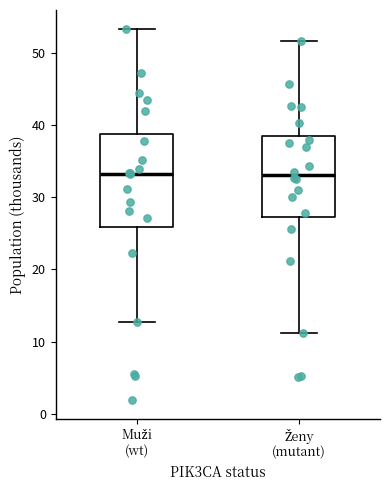

Reading left to right, transcribe this box plot: for each box, give where its median line is, the range the box spans, and where its two whiskers end, as read against the y-axis. The values are not printed on the chart, so give them approximately, as read against the axis.

Muži (wt): median 33, box 26 to 39, whiskers 13 to 53
Ženy (mutant): median 33, box 27 to 38, whiskers 11 to 52